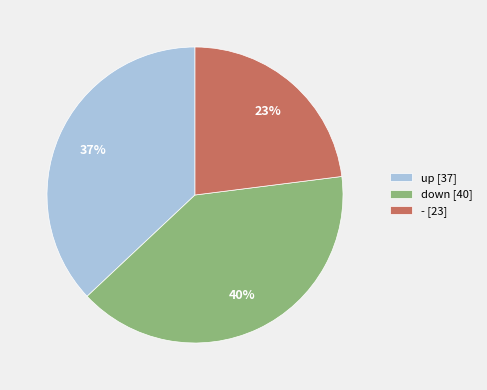

Which has a higher value, - [23] or down [40]?

down [40]